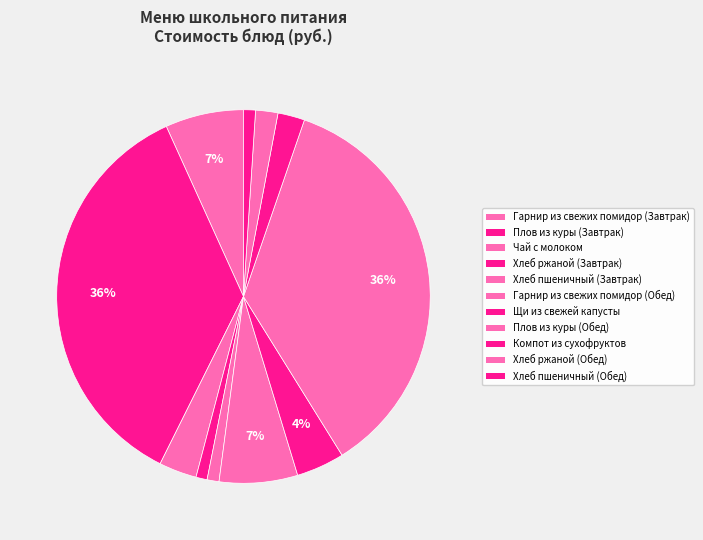

Which slice is the smallest?

Хлеб ржаной (Завтрак)